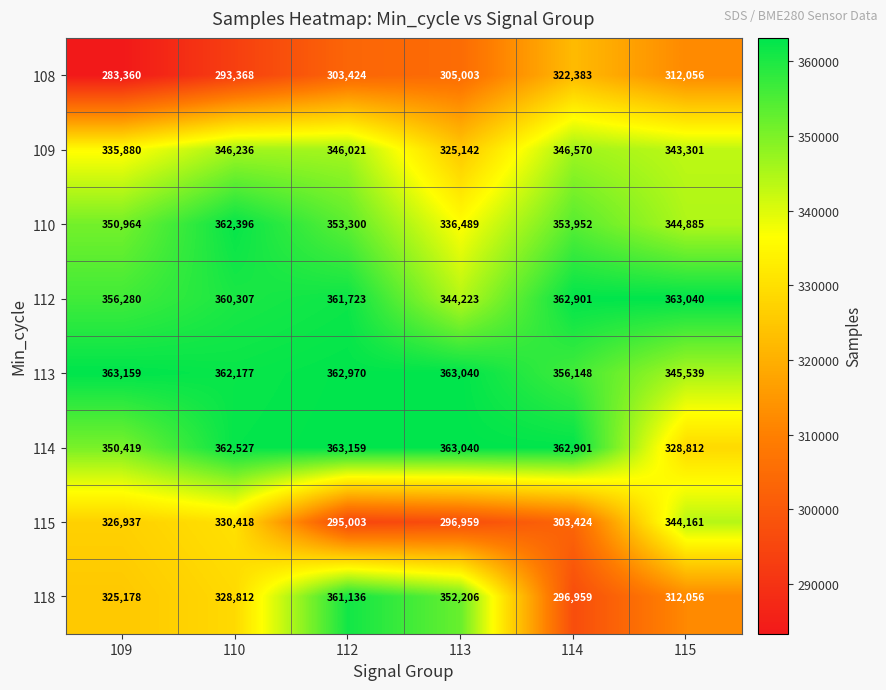

What is the difference between the maximum and second lowest values in the 108 series?

29015